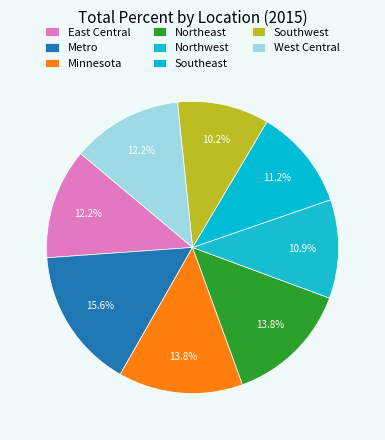

Which has a higher value, Southwest or East Central?

East Central